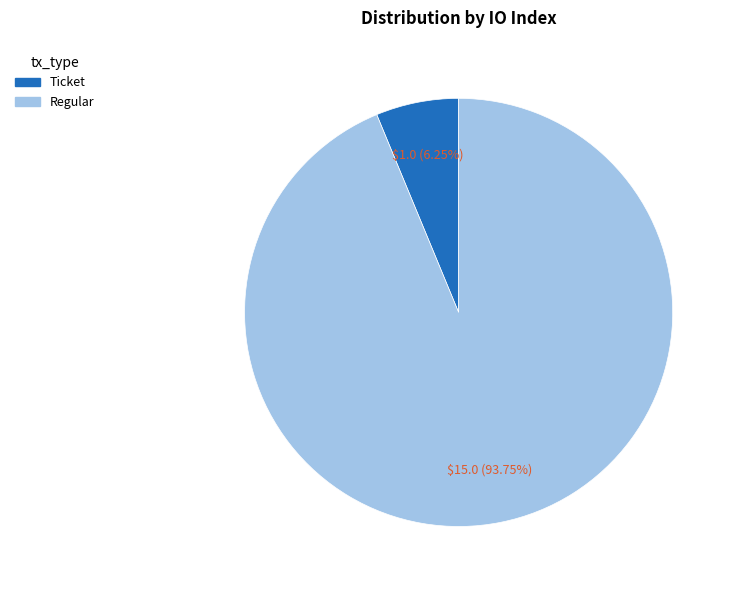

Between Ticket and Regular, which is larger?

Regular